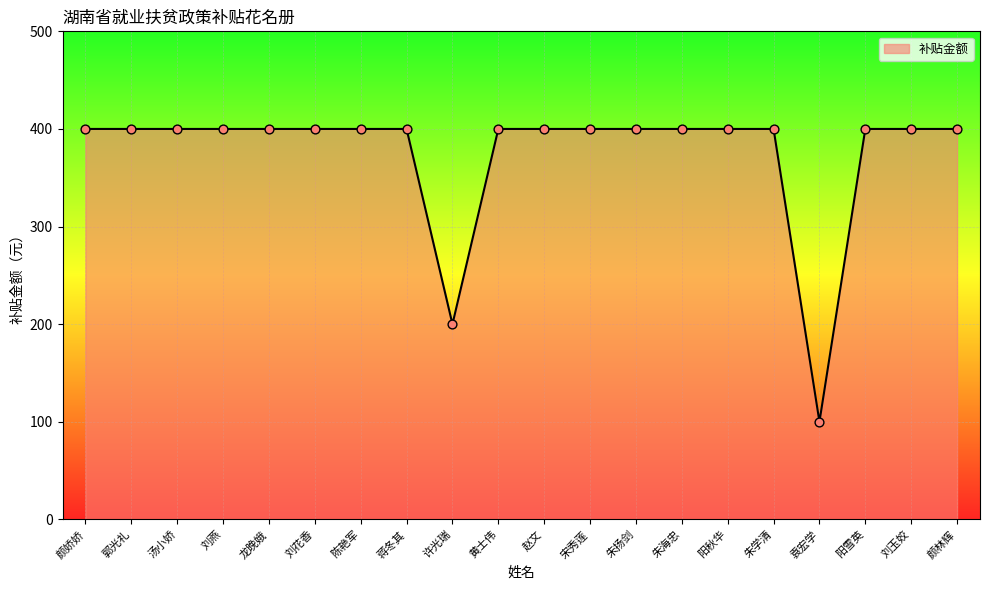

Approximately how many times larger is the value at 朱学清 compared to 颜林辉?

1.0